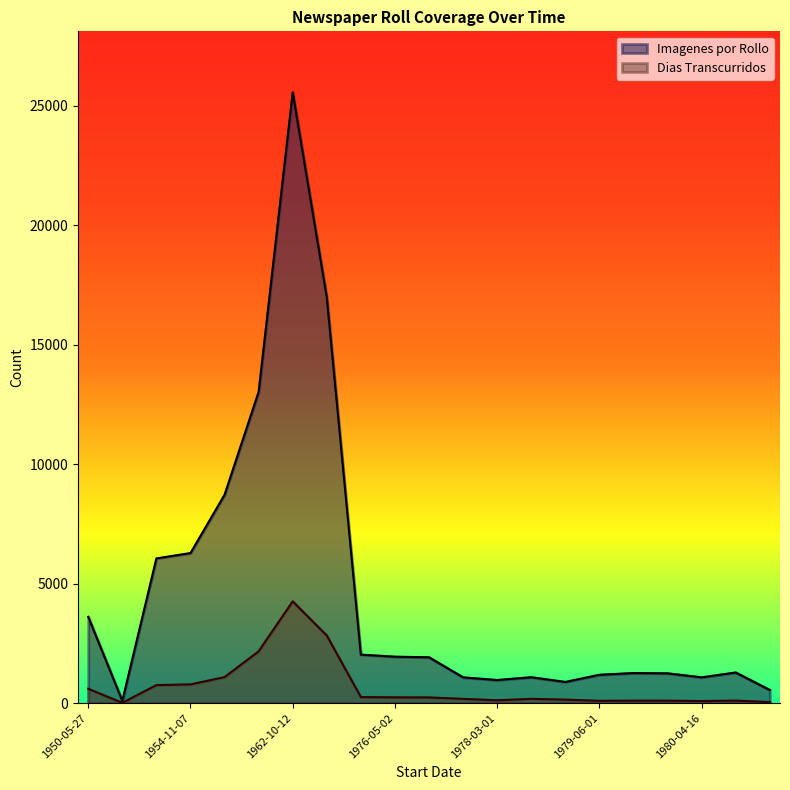

Reading right to left, list all the values displayed in this chart.

Imagenes por Rollo: 1980-11-15=552	1980-07-16=1284	1980-04-16=1080	1980-01-02=1248	1979-09-17=1260	1979-06-01=1188	1979-01-03=888	1978-07-03=1086	1978-03-01=968	1977-09-01=1080	1977-01-01=1920	1976-05-02=1944	1975-08-20=2032	1967-10-11=16980	1962-10-12=25554	1960-01-14=13026	1957-01-04=8720	1954-11-07=6280	1952-05-31=6056	1966-04-16=98	1950-05-27=3612
Dias Transcurridos: 1980-11-15=46	1980-07-16=107	1980-04-16=90	1980-01-02=104	1979-09-17=105	1979-06-01=99	1979-01-03=148	1978-07-03=181	1978-03-01=121	1977-09-01=180	1977-01-01=240	1976-05-02=243	1975-08-20=254	1967-10-11=2830	1962-10-12=4259	1960-01-14=2171	1957-01-04=1090	1954-11-07=785	1952-05-31=757	1966-04-16=14	1950-05-27=602